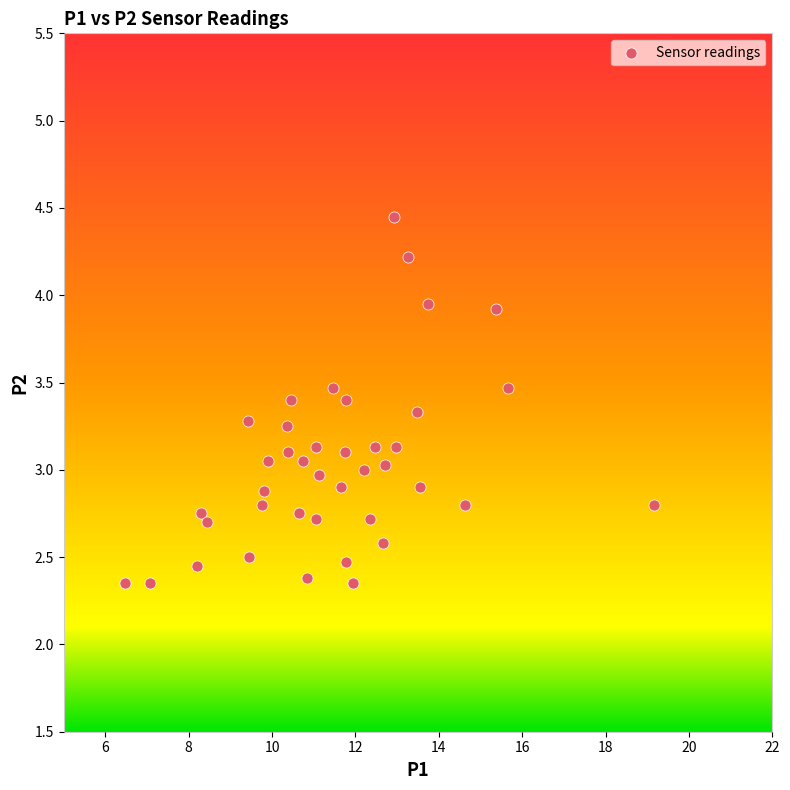

What is the range of Y values (max minus min)?

2.1